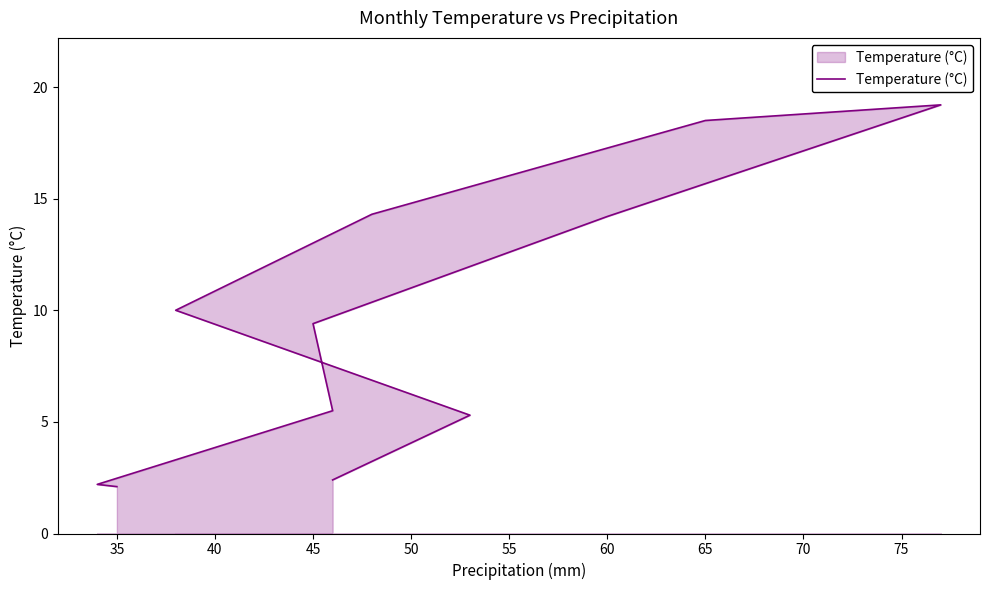

How many distinct data groups are displayed?

1